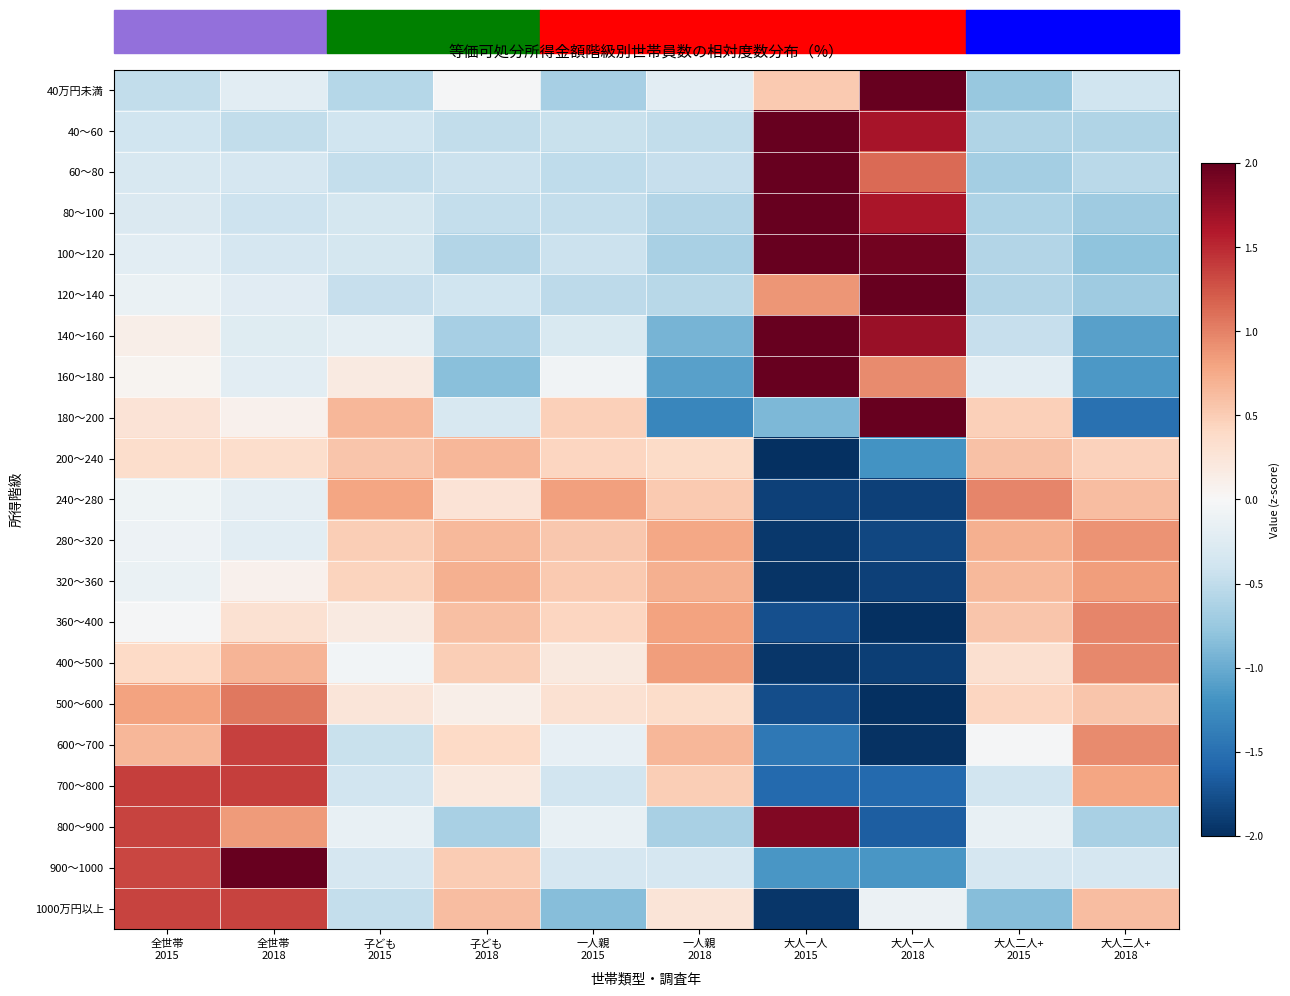

What is the greatest value displayed?

2.8